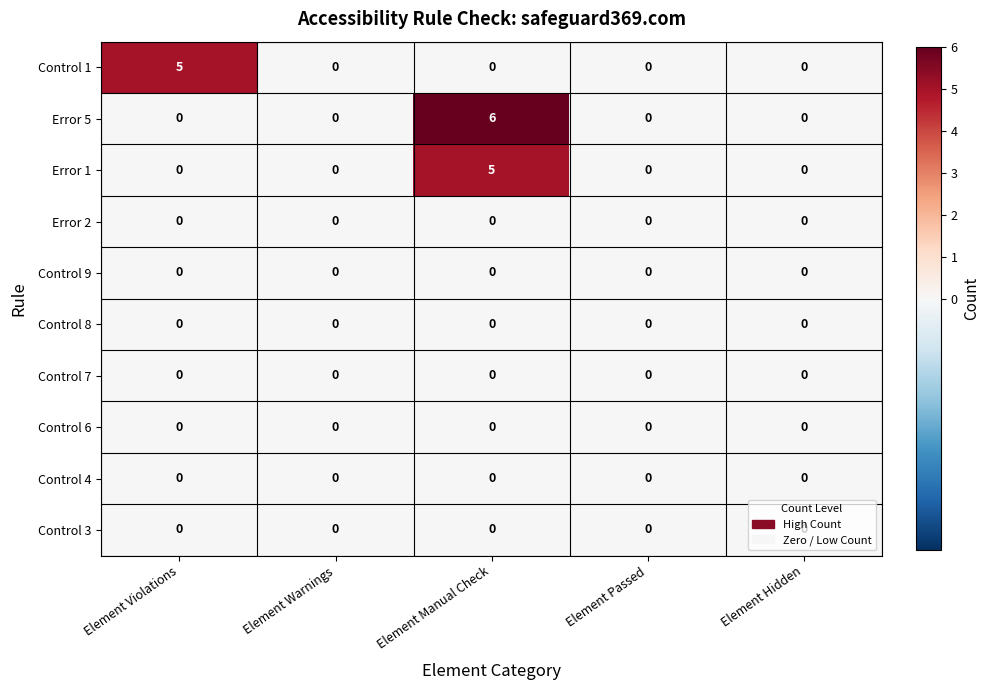

Between Element Violations and Element Manual Check, which series saw the biggest shift?

Error 5